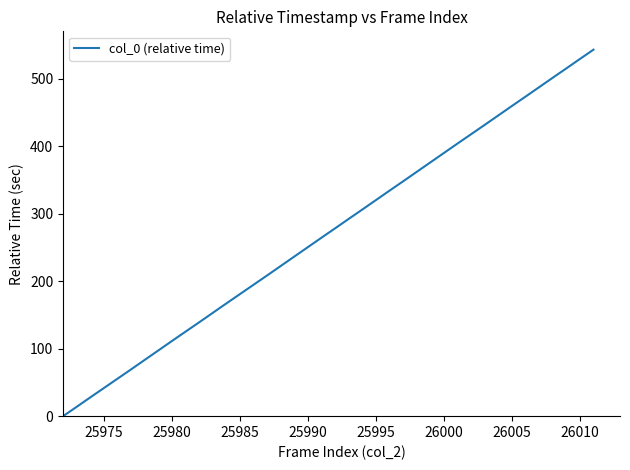

What is the difference between the maximum and minimum values?

542.8